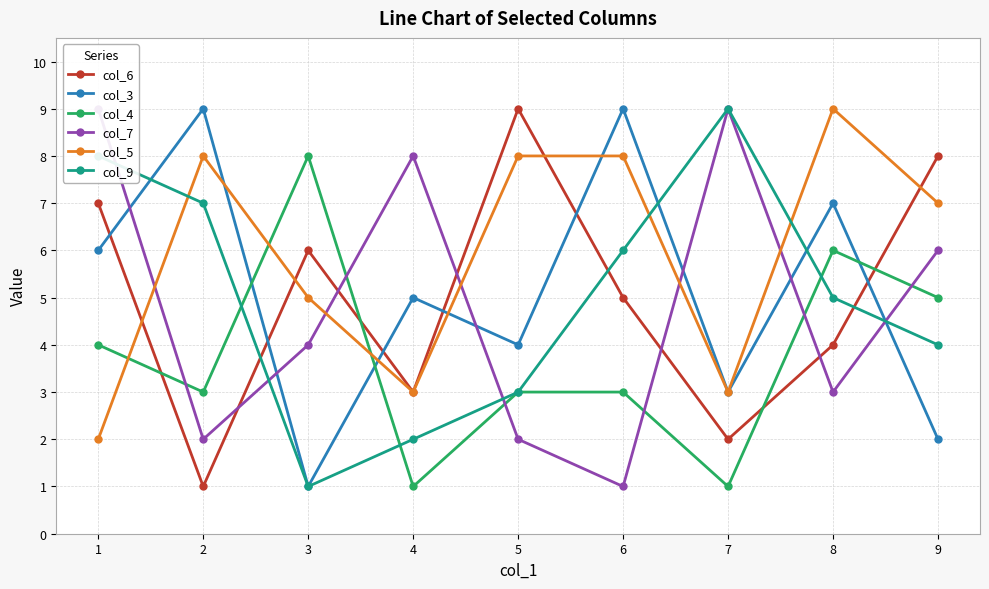

What is the value of the col_4 point at the 8th from the left?

6